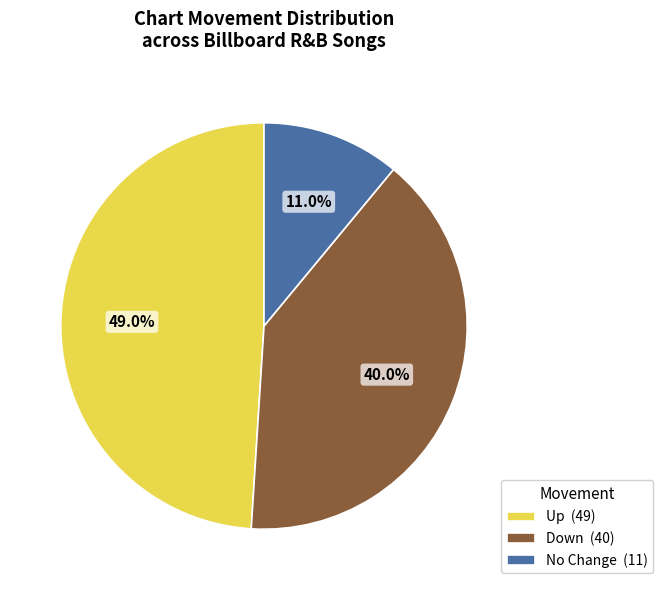

Is No Change (11) the majority of the pie?

No